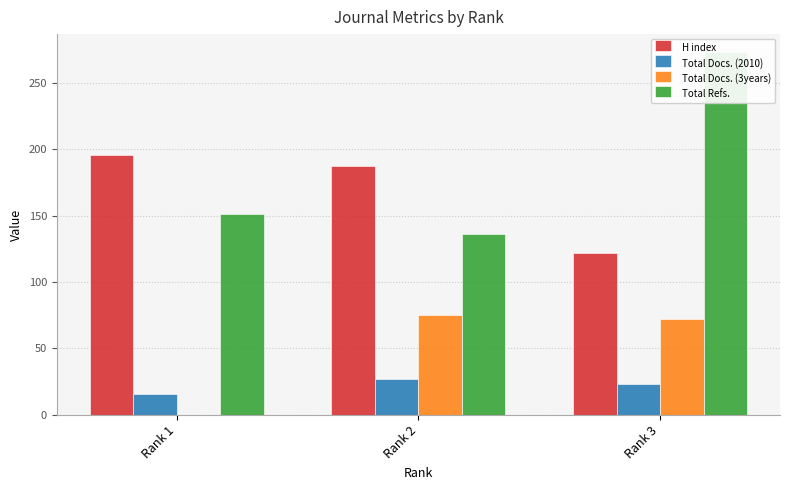

What is the minimum value for Total Docs. (2010)?

16